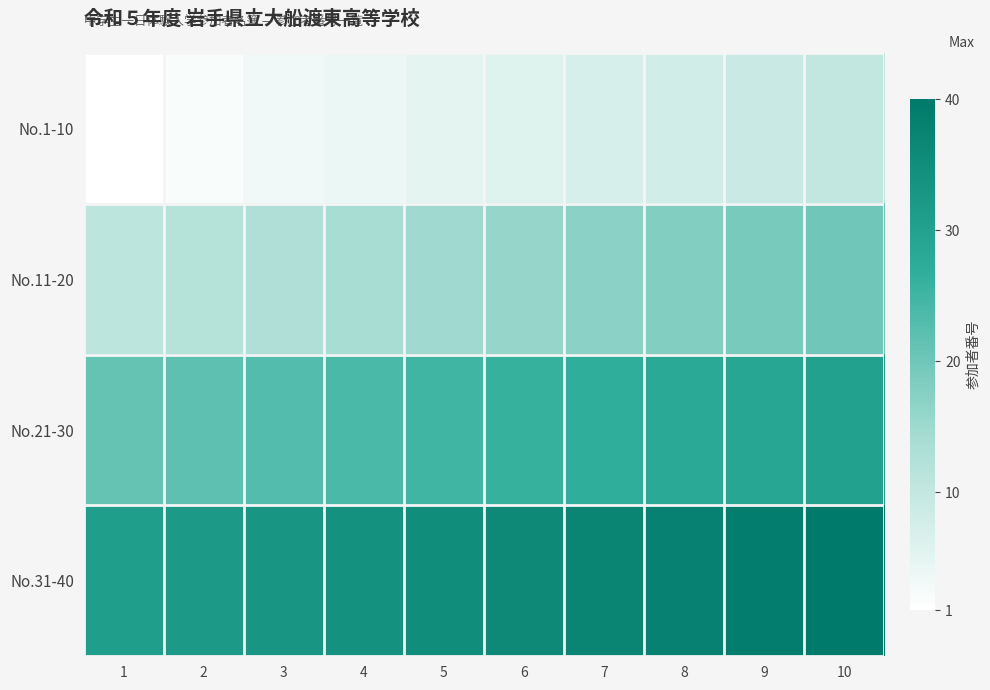

At how many categories does at least one series exceed 23?

10